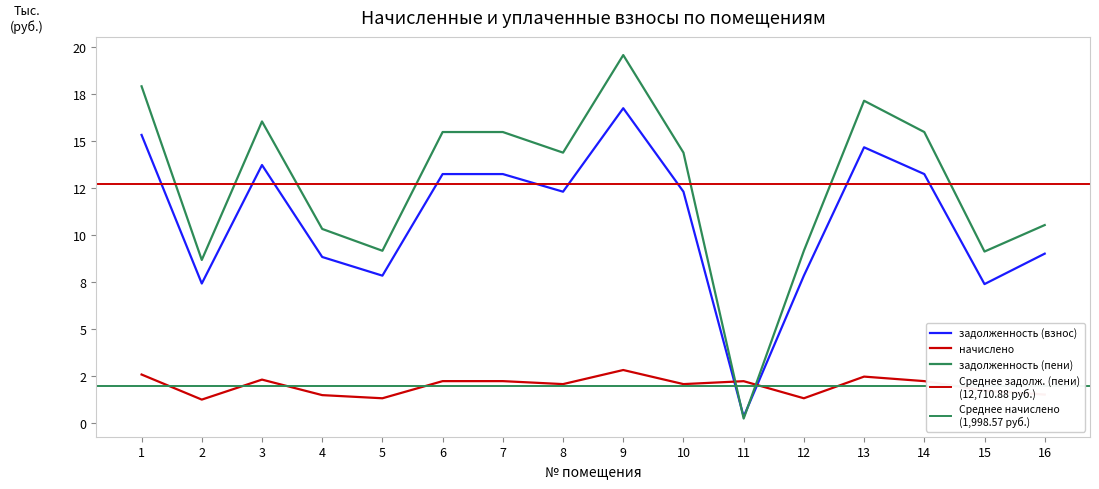

How many values in the задолженность (взнос) series are below 12322?

7